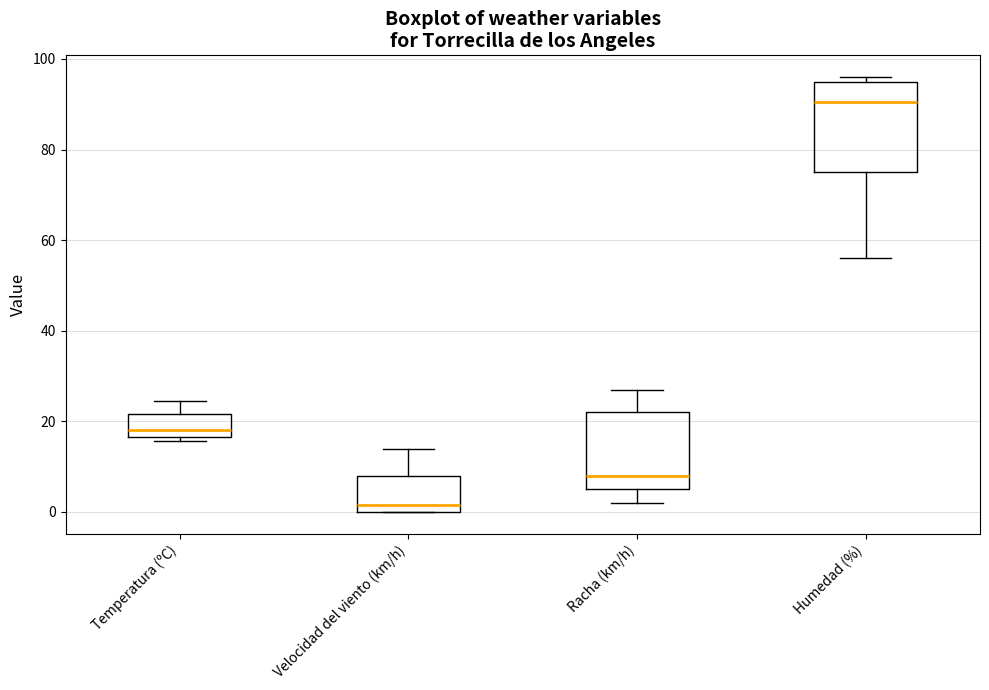

Which box has the highest median line?

Humedad (%)